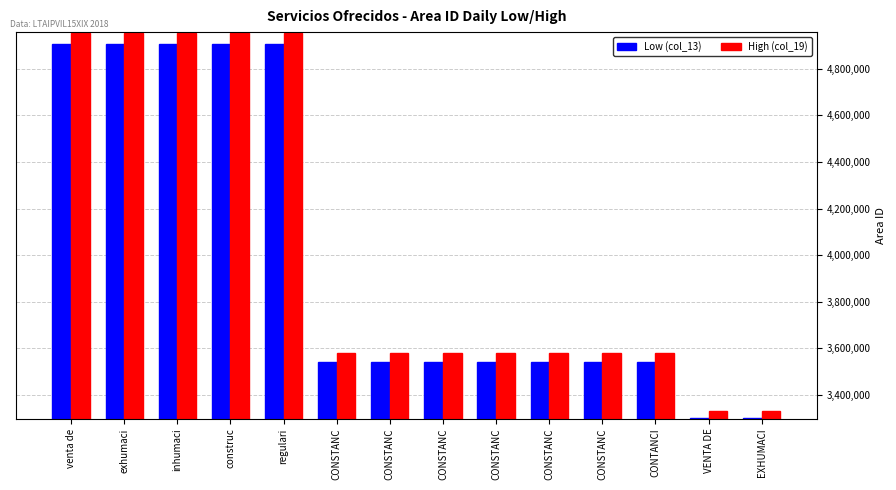

What is the sum of the Low (col_13) values at CONSTANC and CONSTANC?

7087399.9